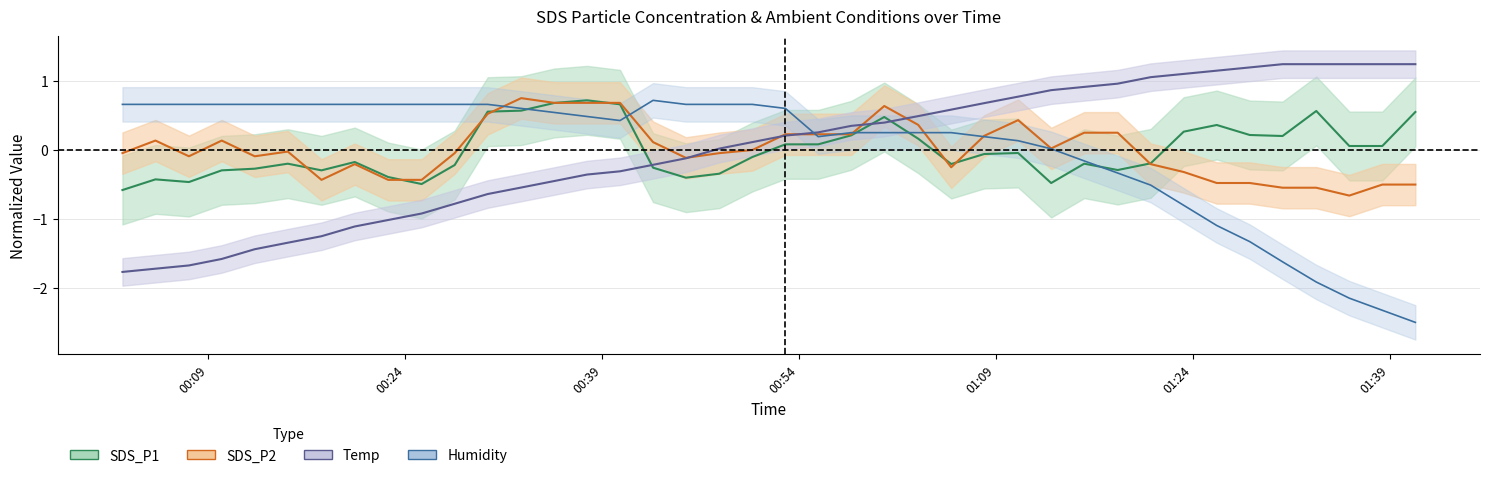

How many lines are shown in the chart?

4